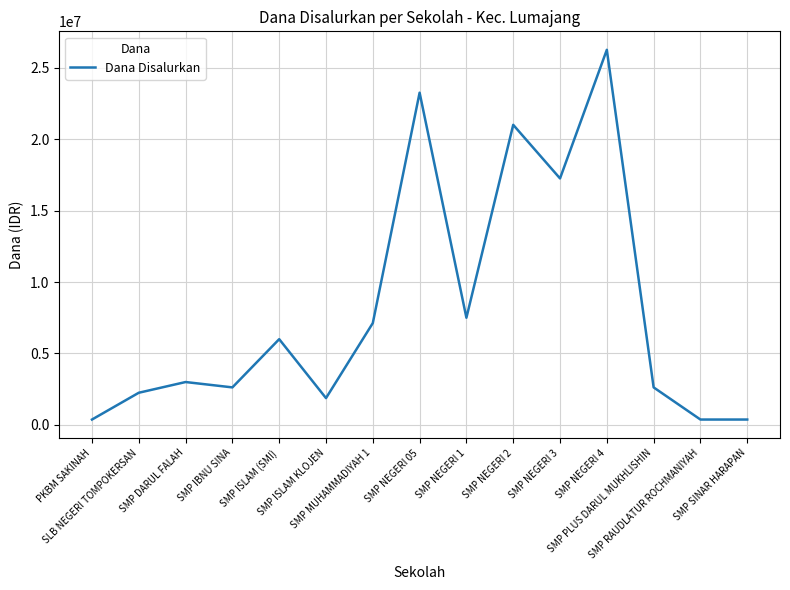

Count the number of categories in the chart.

15